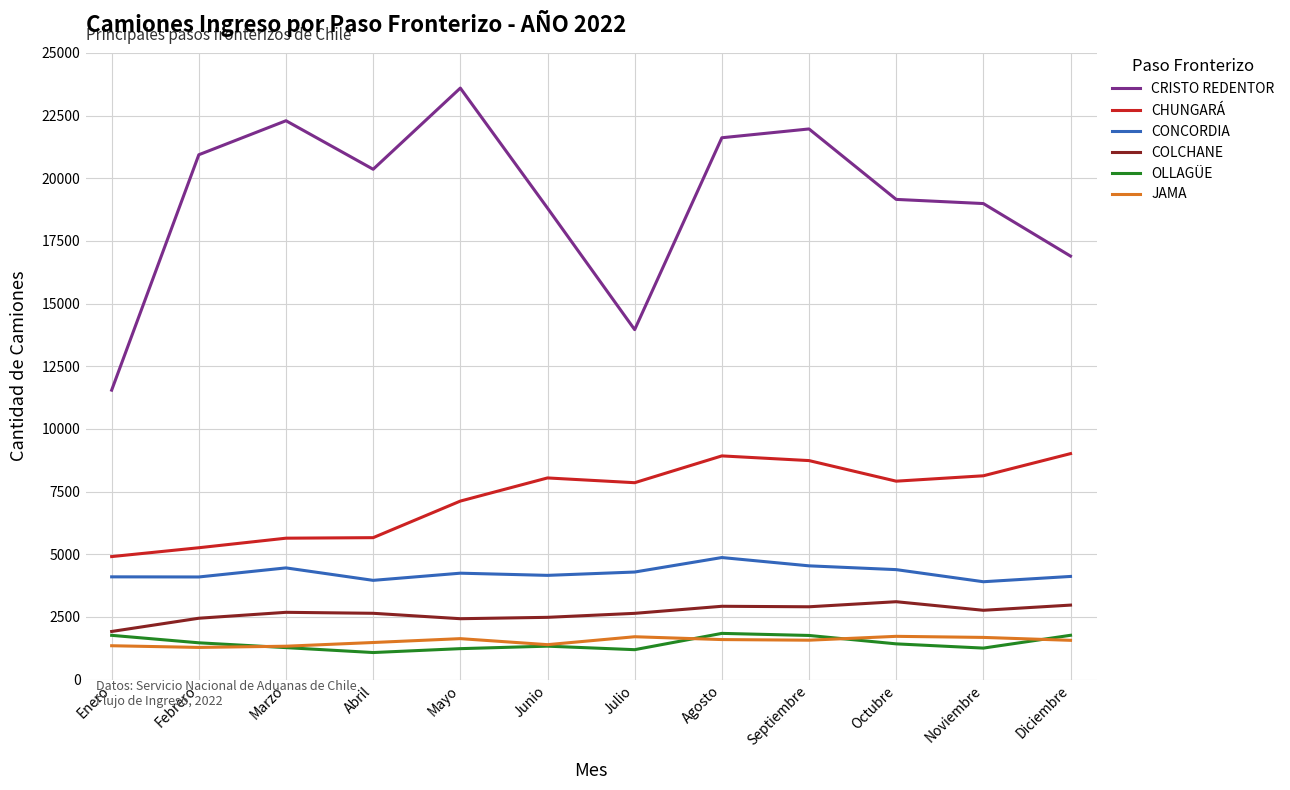

True or false: COLCHANE and CHUNGARÁ intersect in this chart.

False